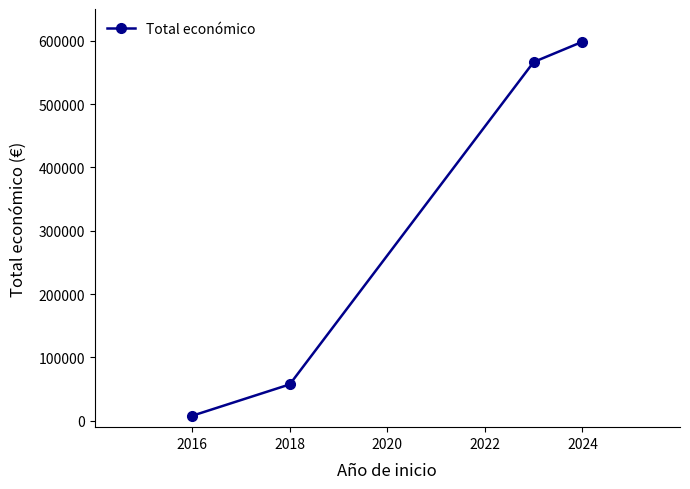

What is the difference between the maximum and minimum values?

590323